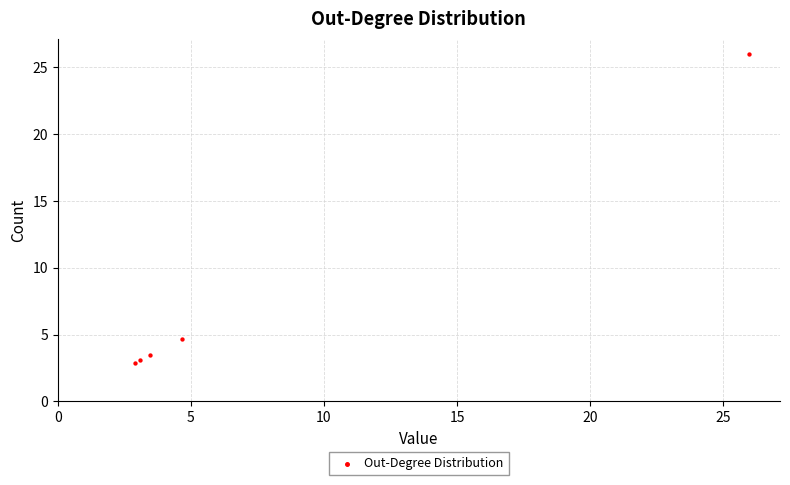

What Y value in the scatter plot is closest to 14?

4.7